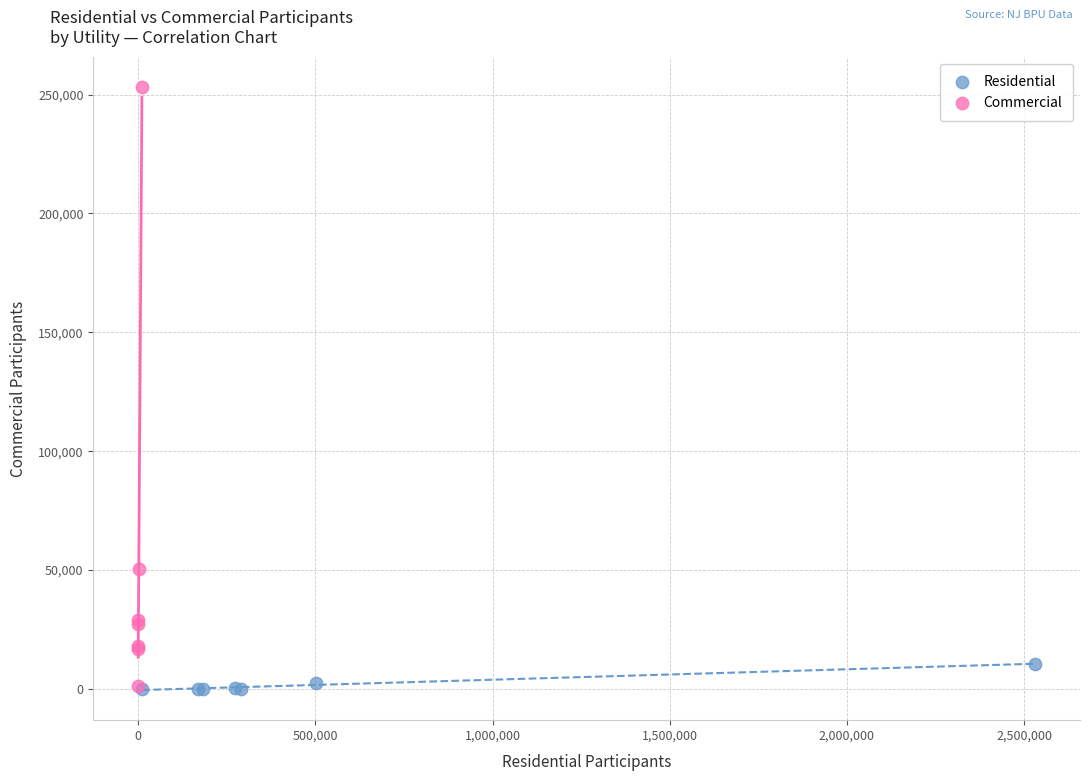

Which series has the widest spread of Y values?

Commercial